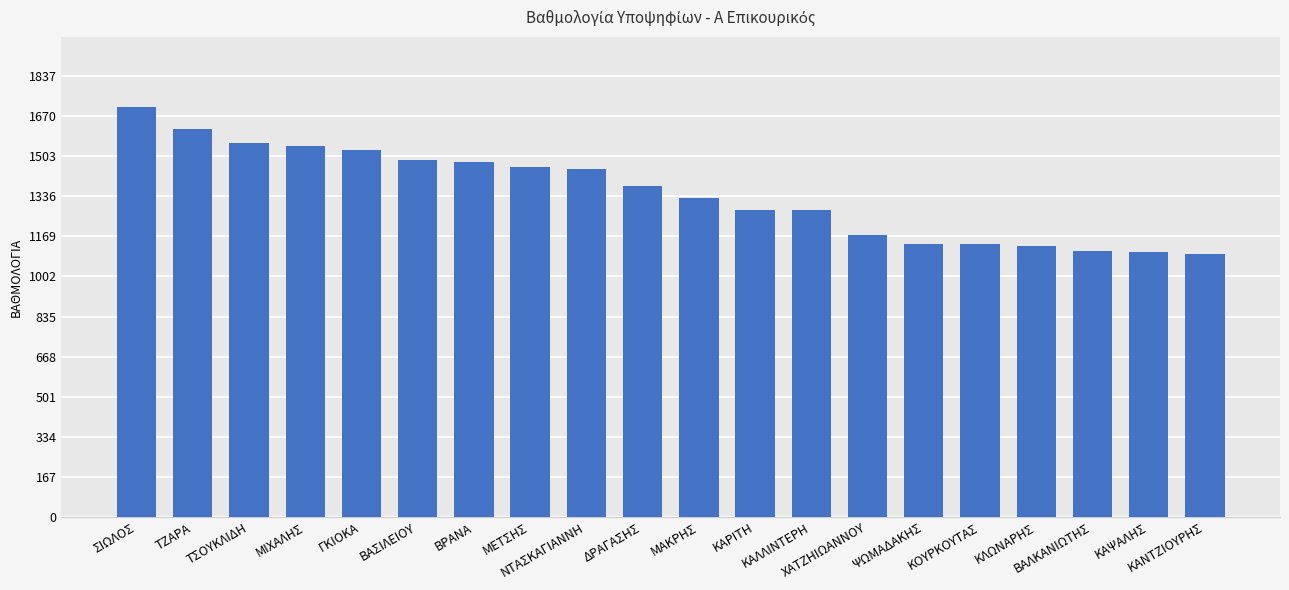

What is the sum of the values at ΨΩΜΑΔΑΚΗΣ and ΚΑΡΙΤΗ?

2418